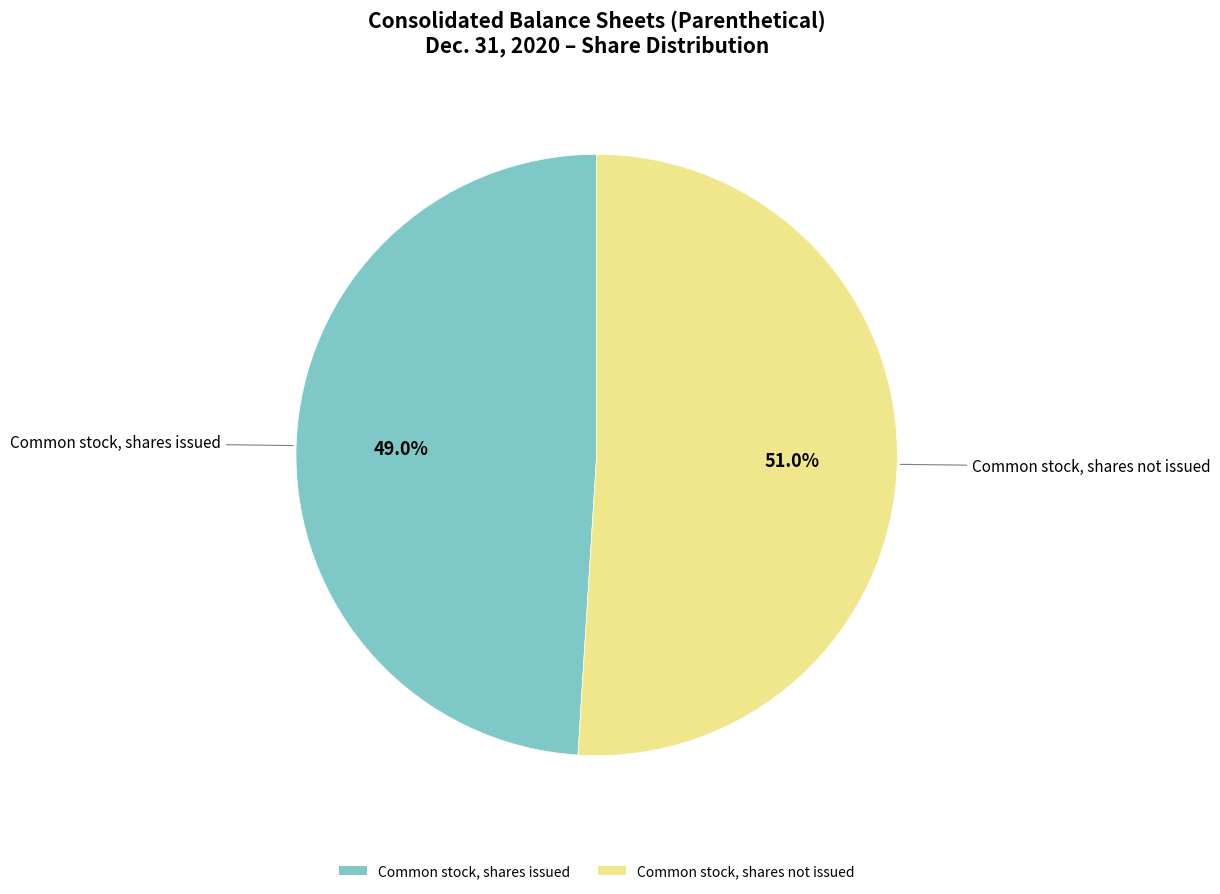

Between Common stock, shares not issued and Common stock, shares issued, which is larger?

Common stock, shares not issued